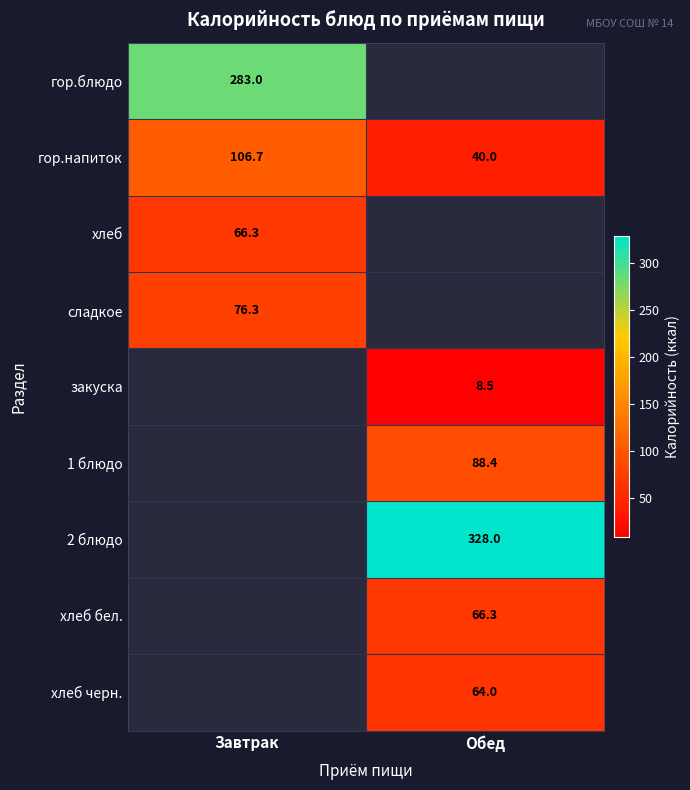

What is the sum of the гор.напиток values at Обед and Завтрак?

146.7